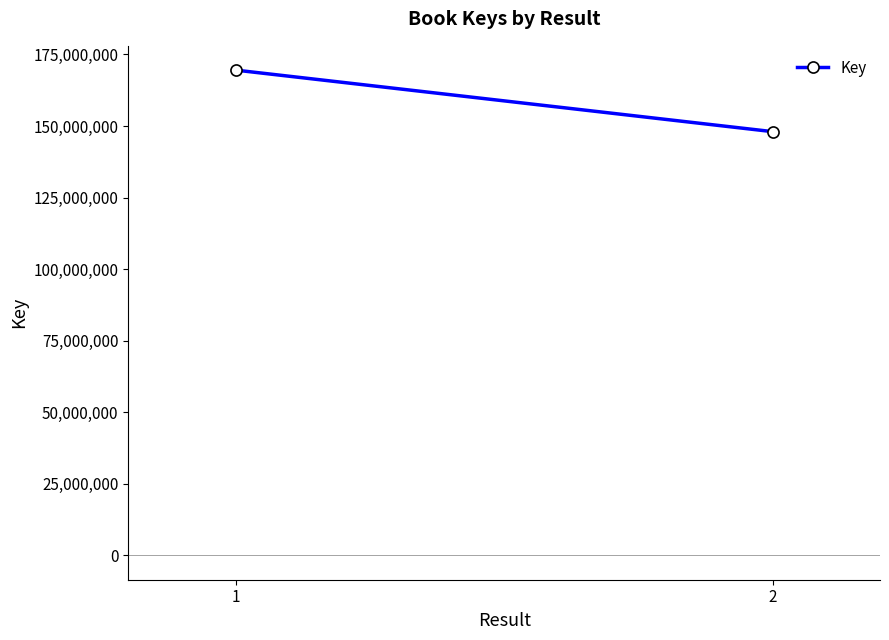

Which label corresponds to the largest value in the chart?

1